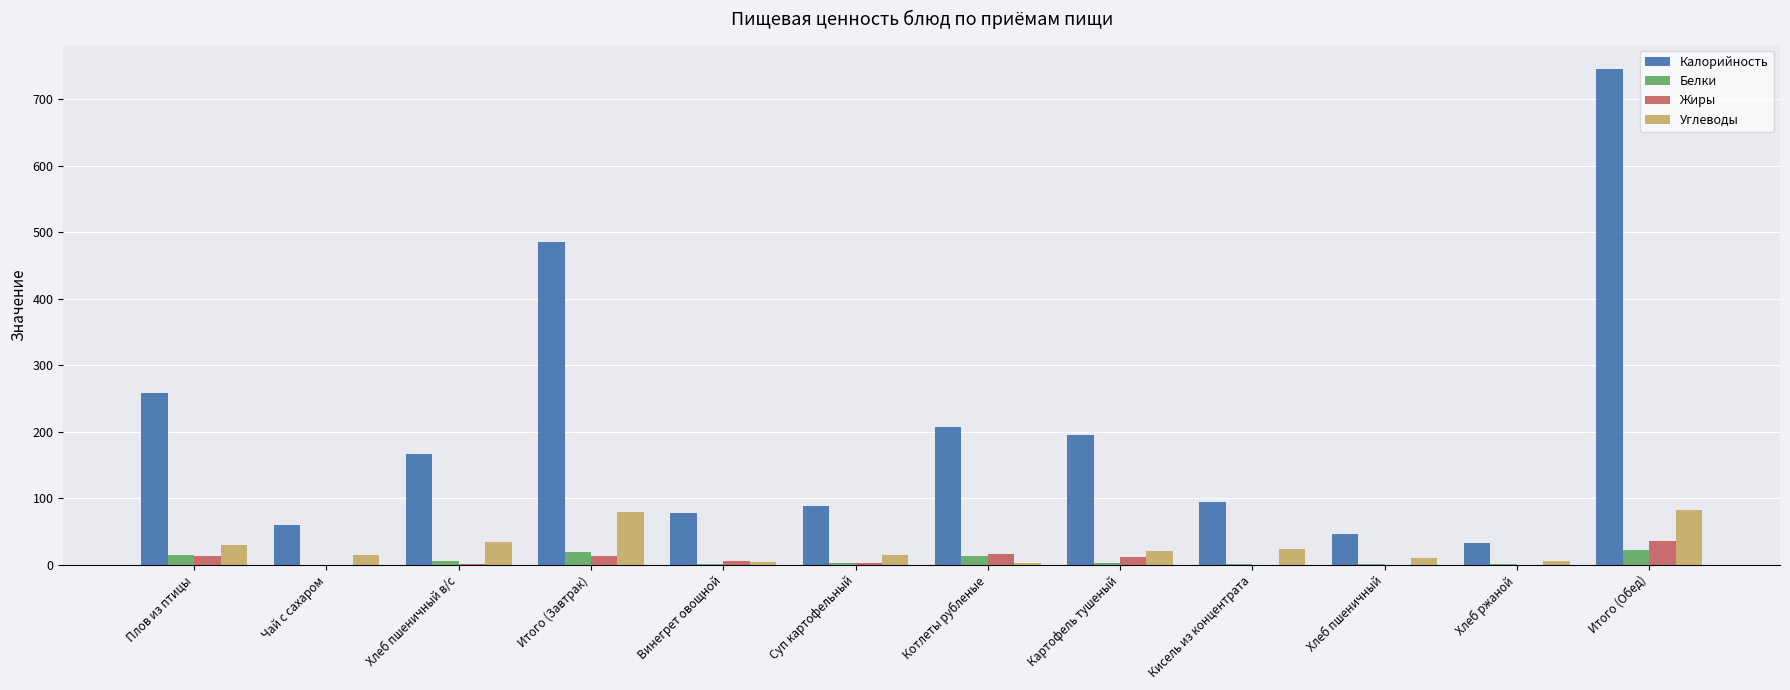

At which label does Жиры first exceed 6?

Плов из птицы